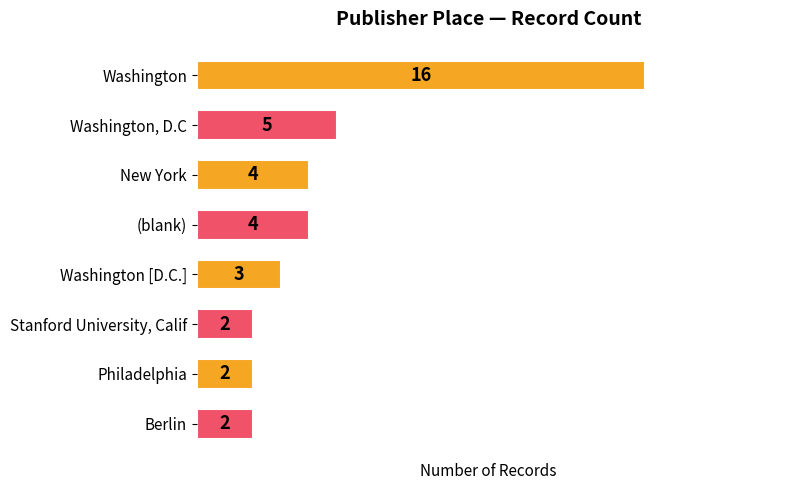

Between New York and Stanford University, Calif, which is larger?

New York